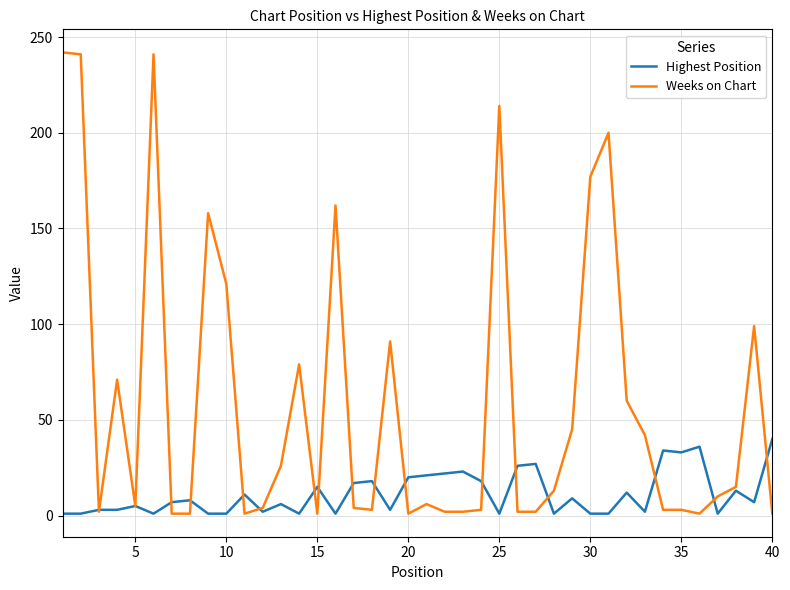

How many values in the Highest Position series are below 7?

19